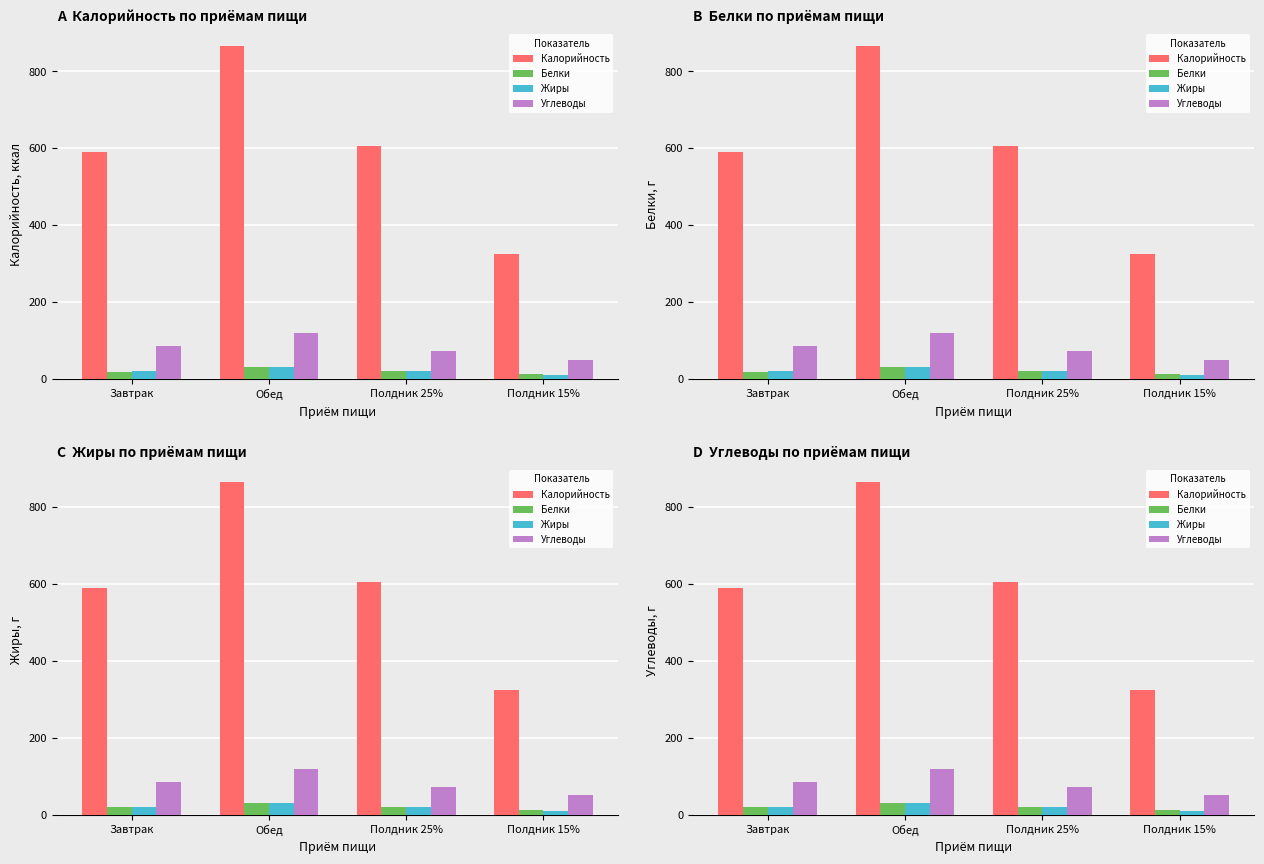

Between Завтрак and Полдник 15%, which is larger?

Завтрак